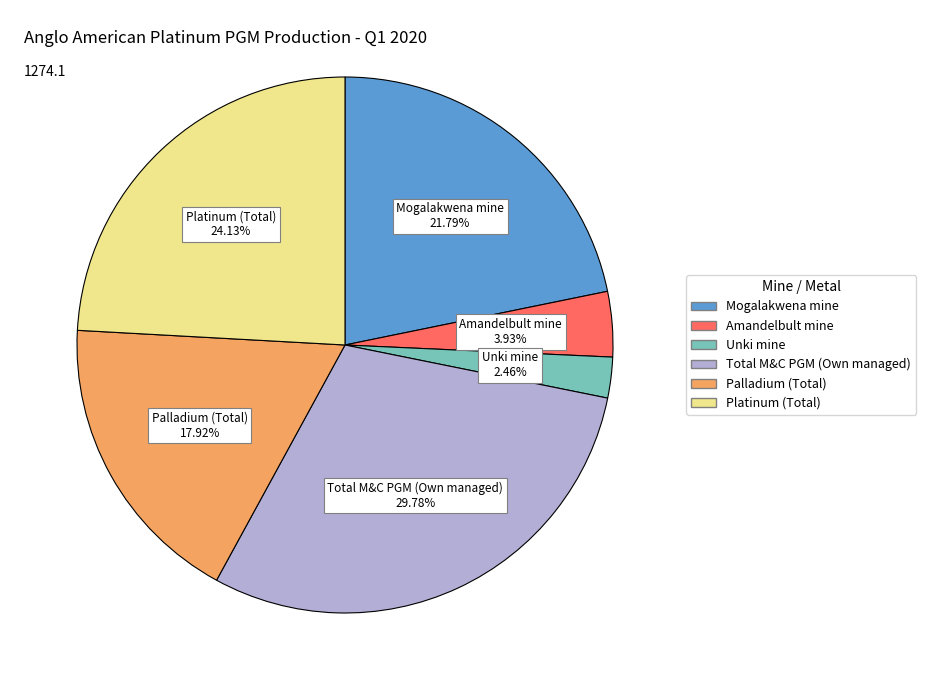

Which slice is the smallest?

Unki mine